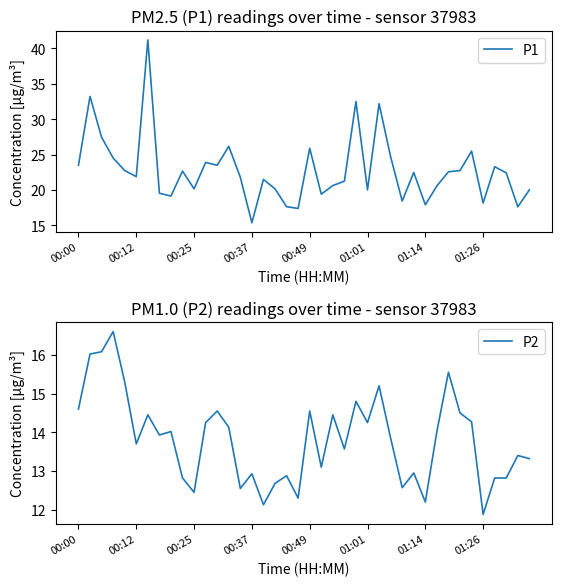

The P1 series shows 25.9 at 00:49. True or false?

True